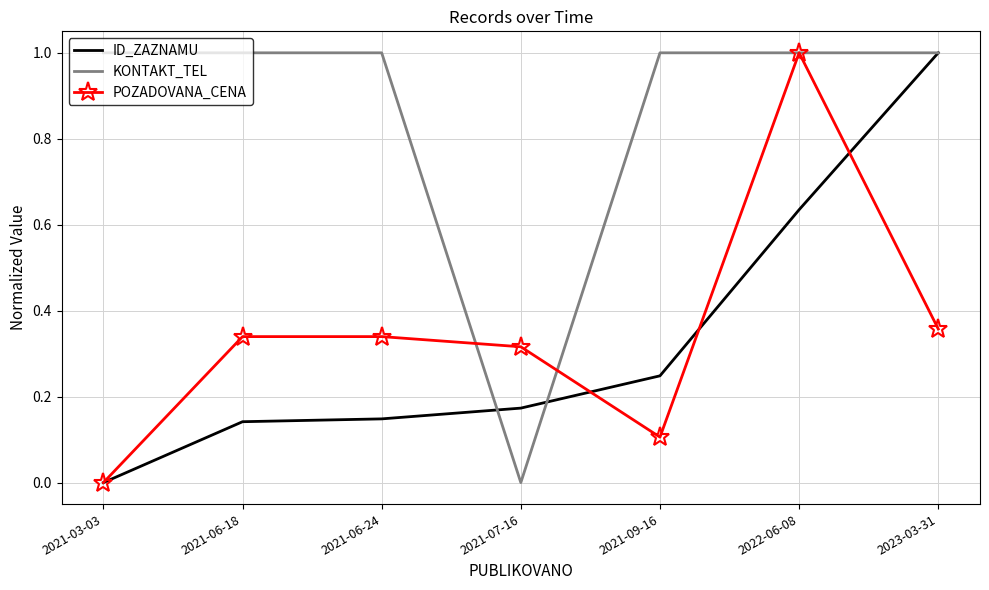

What is the greatest value displayed?

1.0